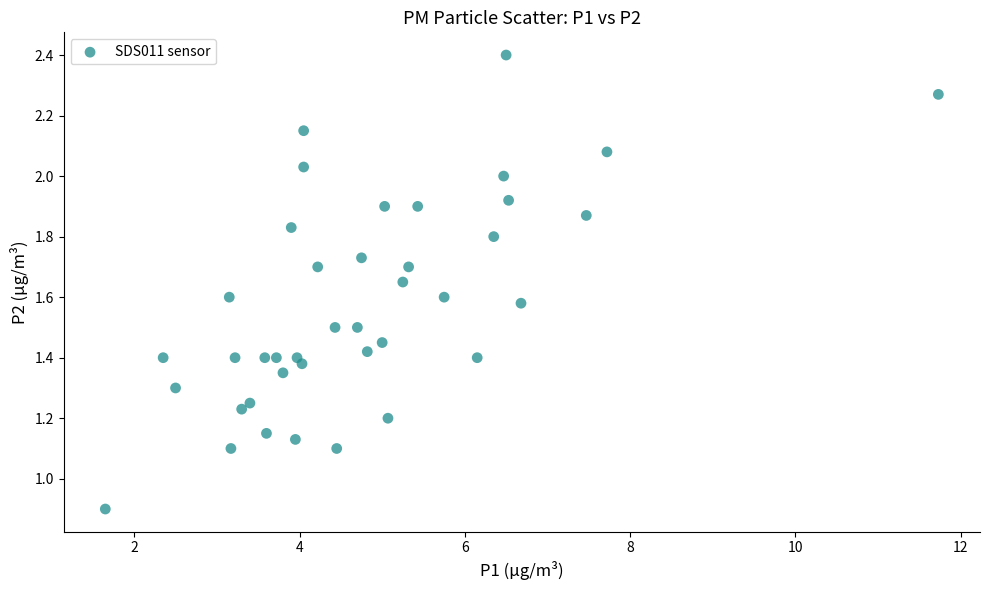

What is the range of X values (max minus min)?

10.1